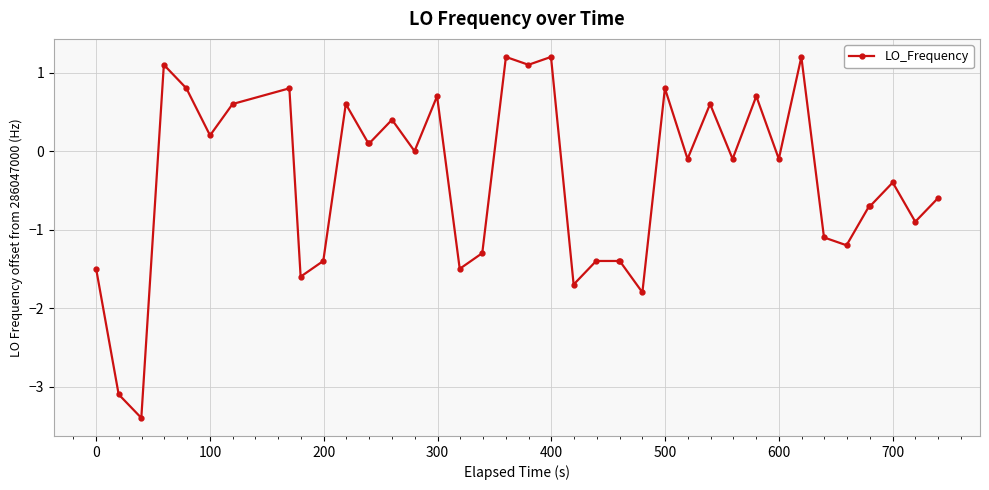

What is the smallest value displayed?

-3.4